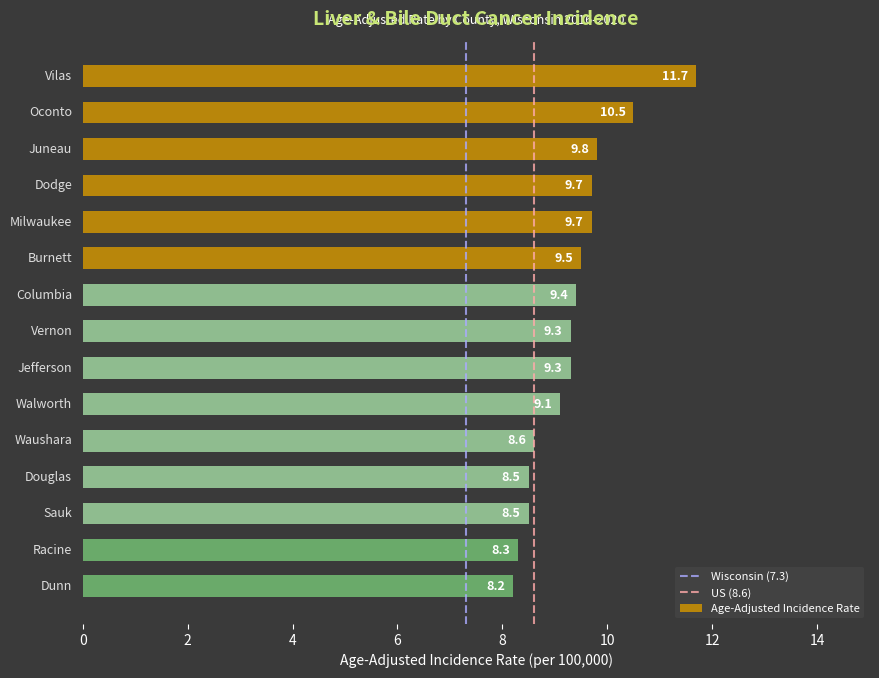

What is the sum of all values?

140.1